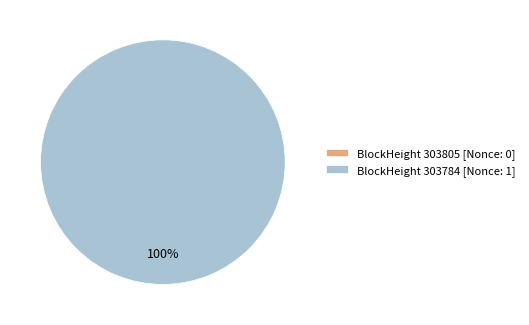

Rank the categories by value from highest to lowest.

303784, 303805